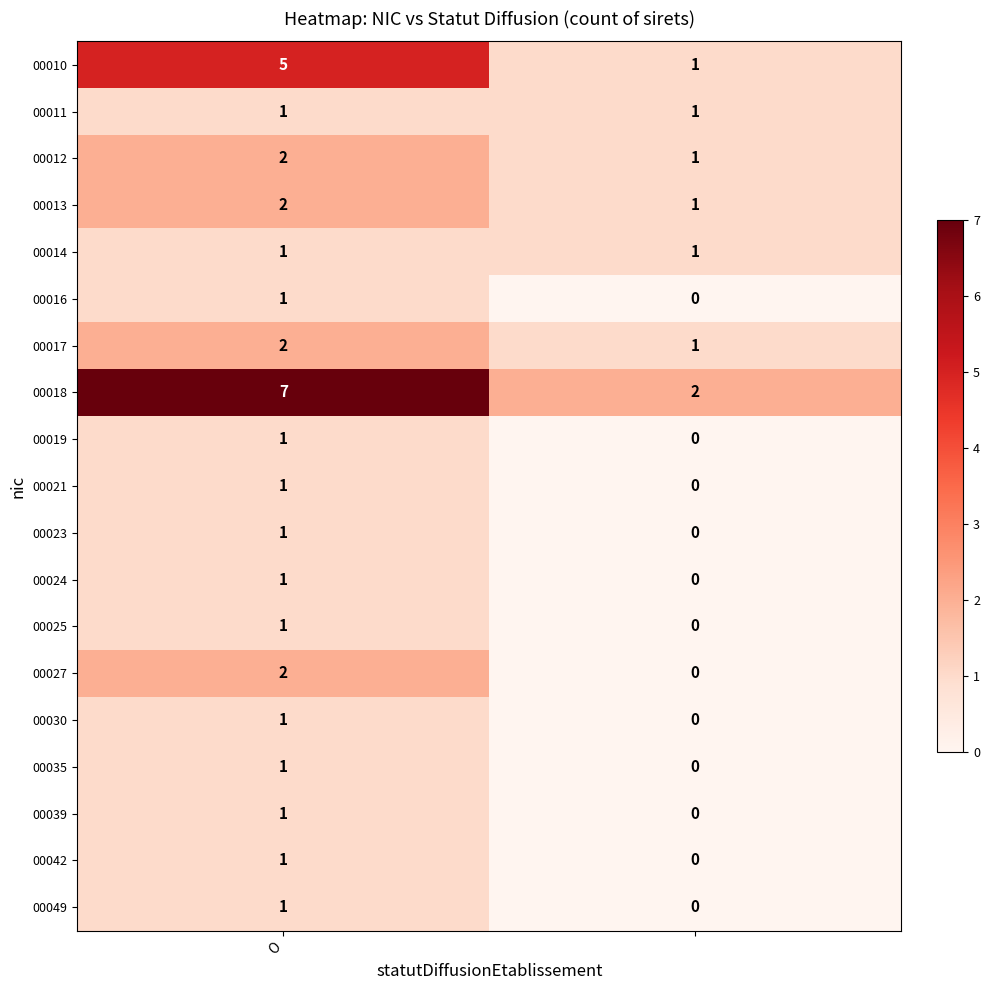

How many series are shown in this chart?

19